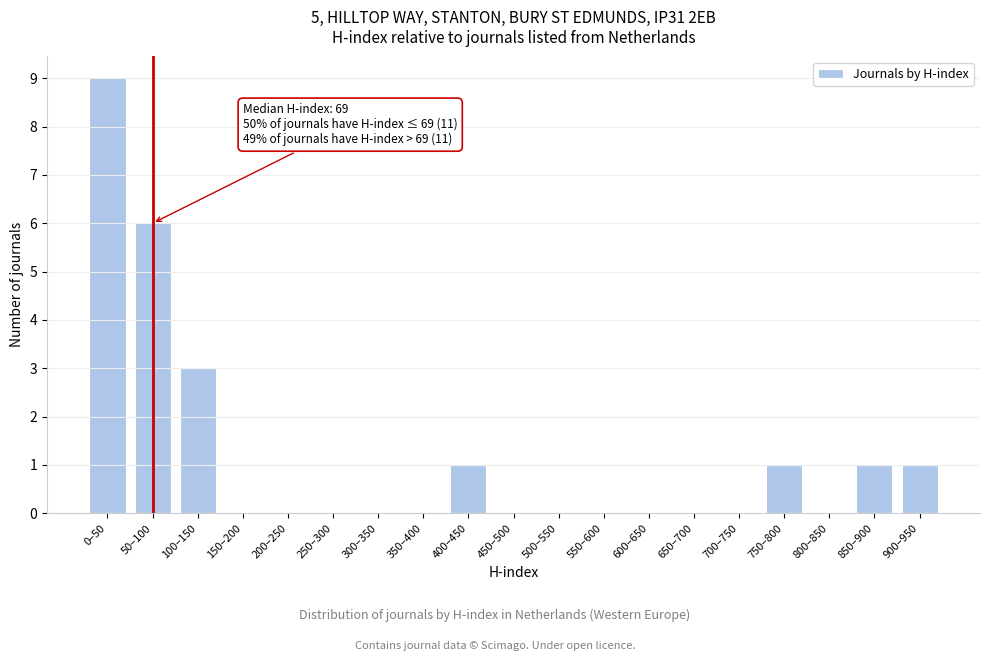

Reading left to right, transcribe all the data shown in this chart.

0–50=9	50–100=6	100–150=3	150–200=0	200–250=0	250–300=0	300–350=0	350–400=0	400–450=1	450–500=0	500–550=0	550–600=0	600–650=0	650–700=0	700–750=0	750–800=1	800–850=0	850–900=1	900–950=1